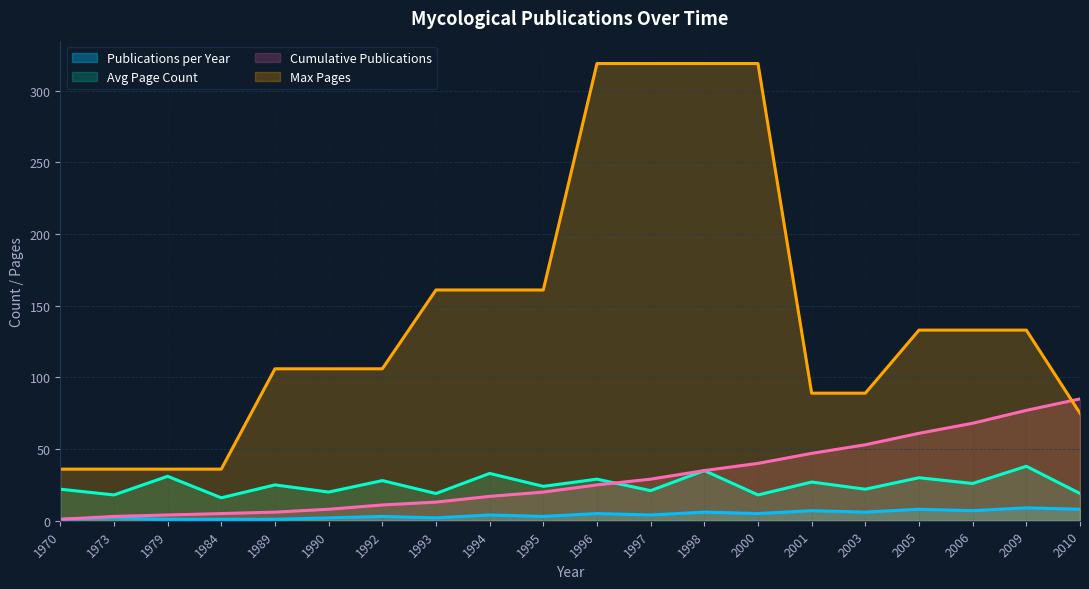

At which category is the sum across all series the highest?

1998